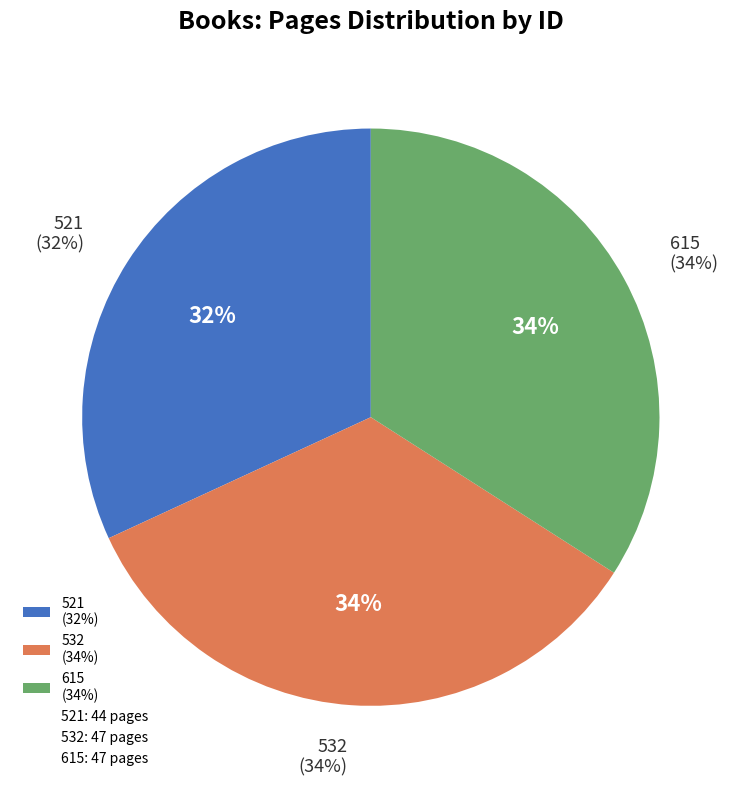

Combined, do 532 and 615 account for over 50%?

Yes